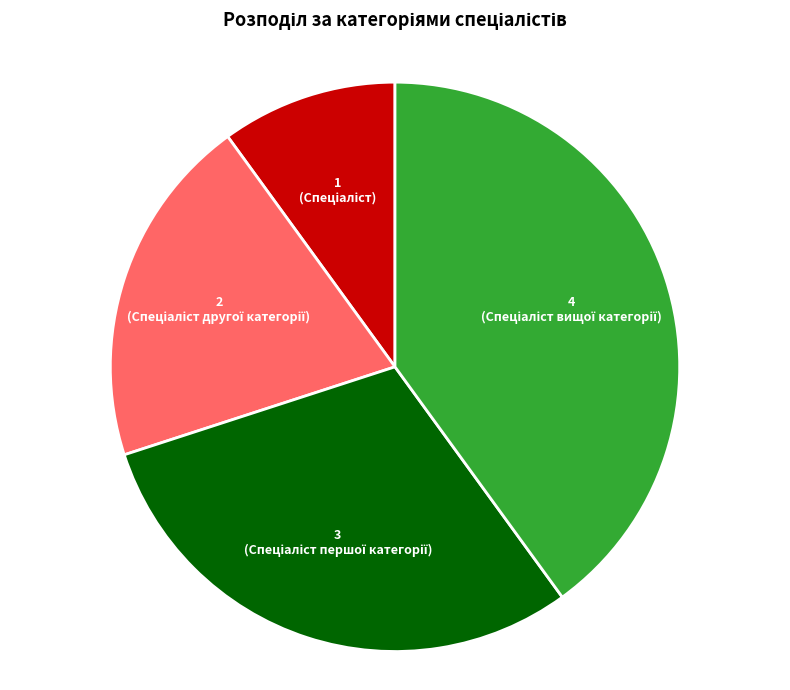

Is there a majority slice in this chart?

No